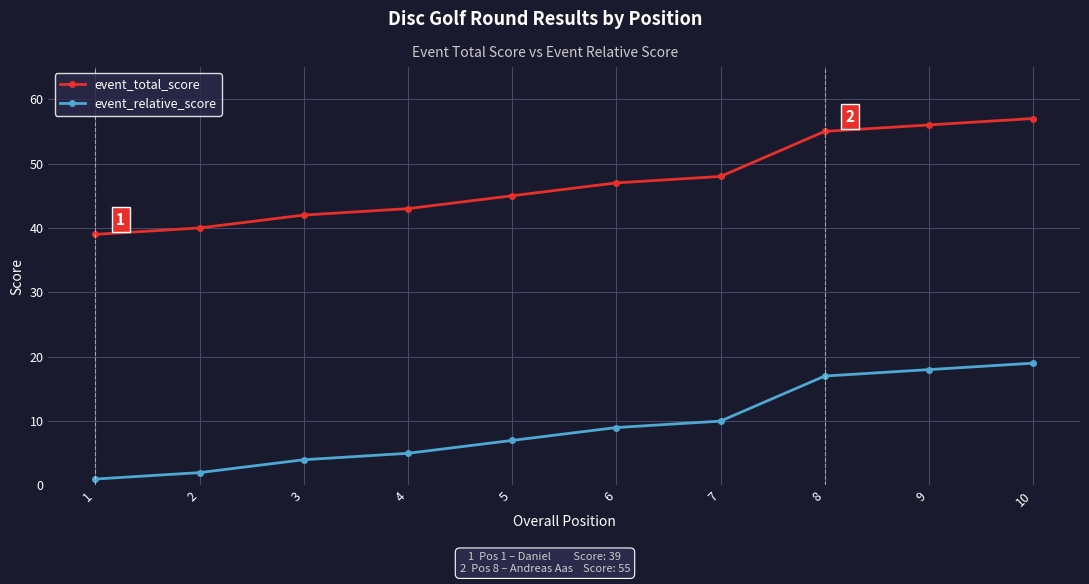

True or false: event_total_score has a value of 34 at 8.

False